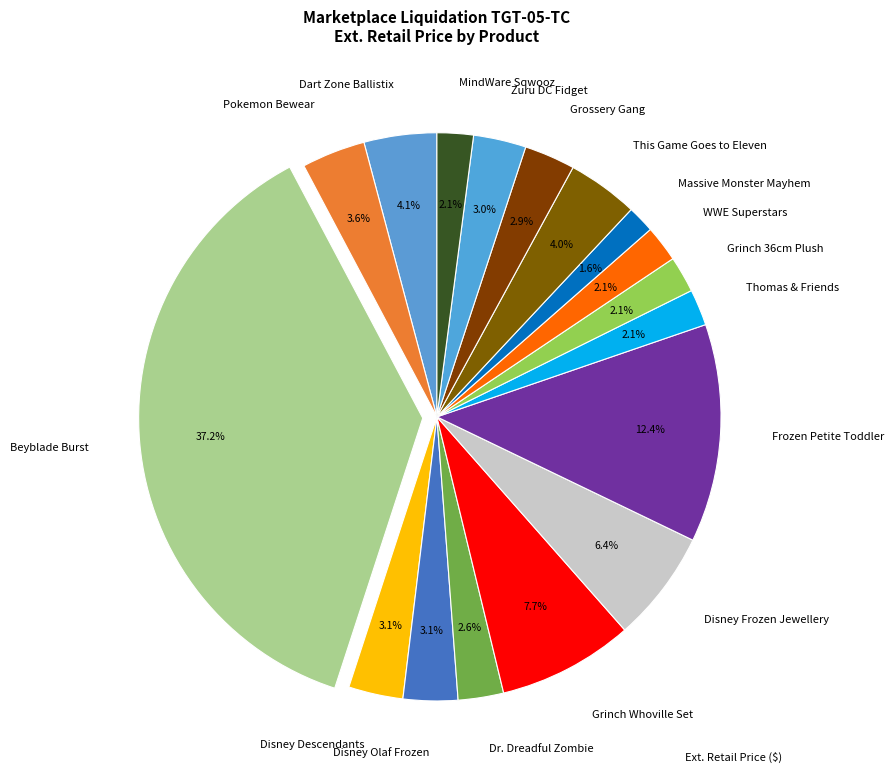

True or false: WWE Superstars accounts for 14% of the total.

False